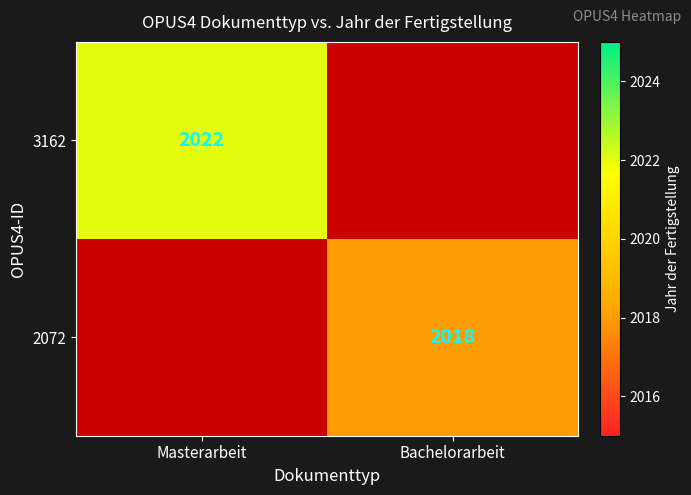

How many distinct data groups are displayed?

2